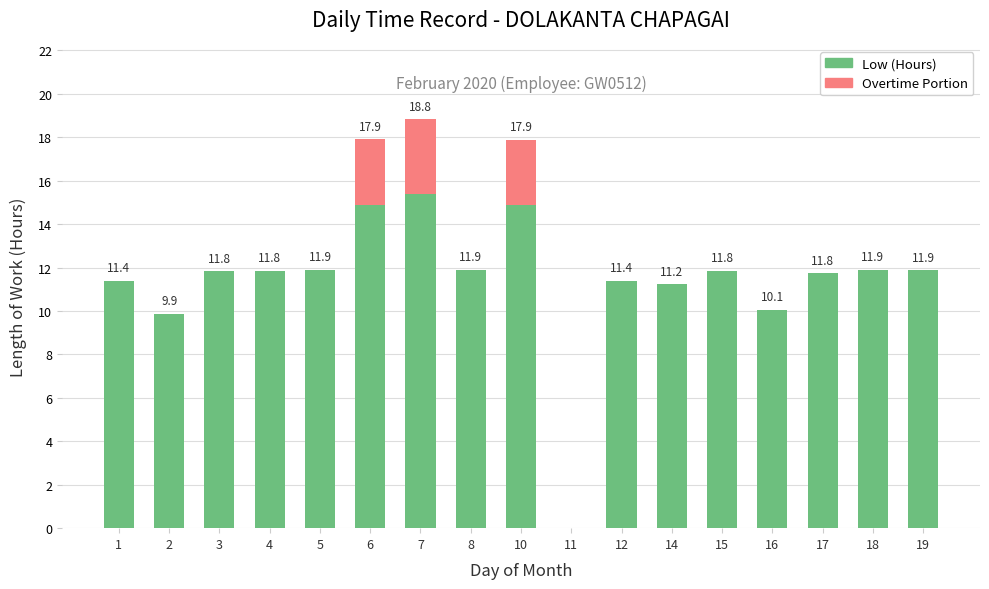

At which label is Low (Hours) closest to 7?

2